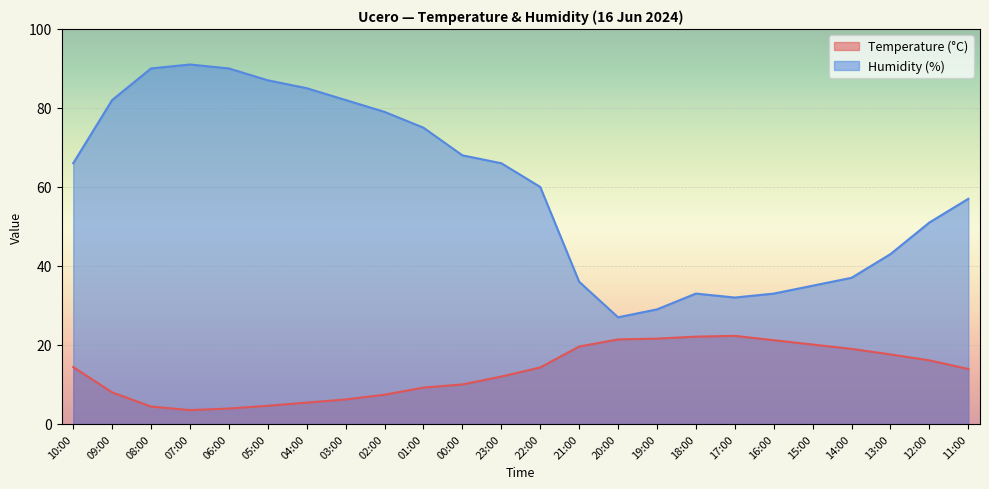

How many lines are shown in the chart?

2